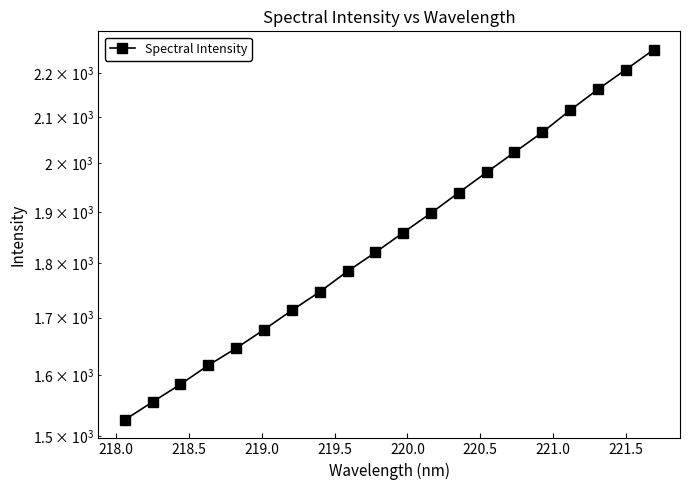

What is the average value?

1859.0